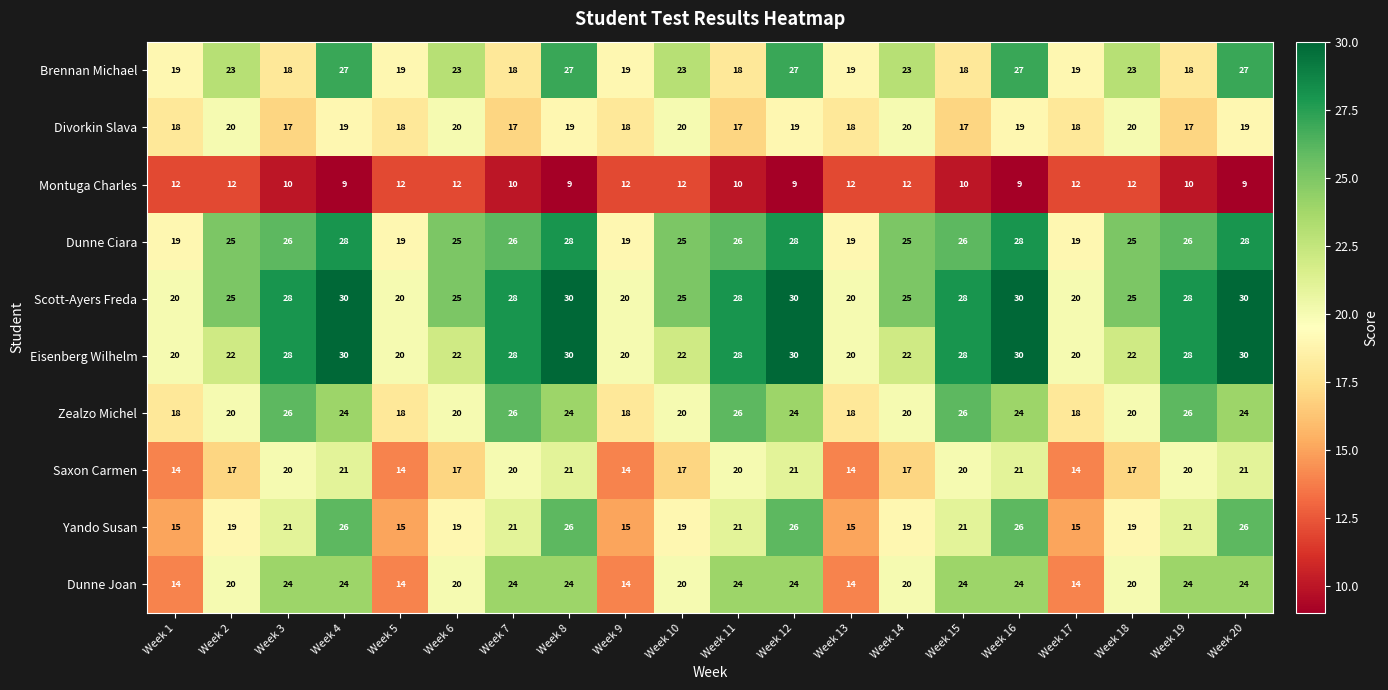

How many Yando Susan values are between 19 and 26?

15